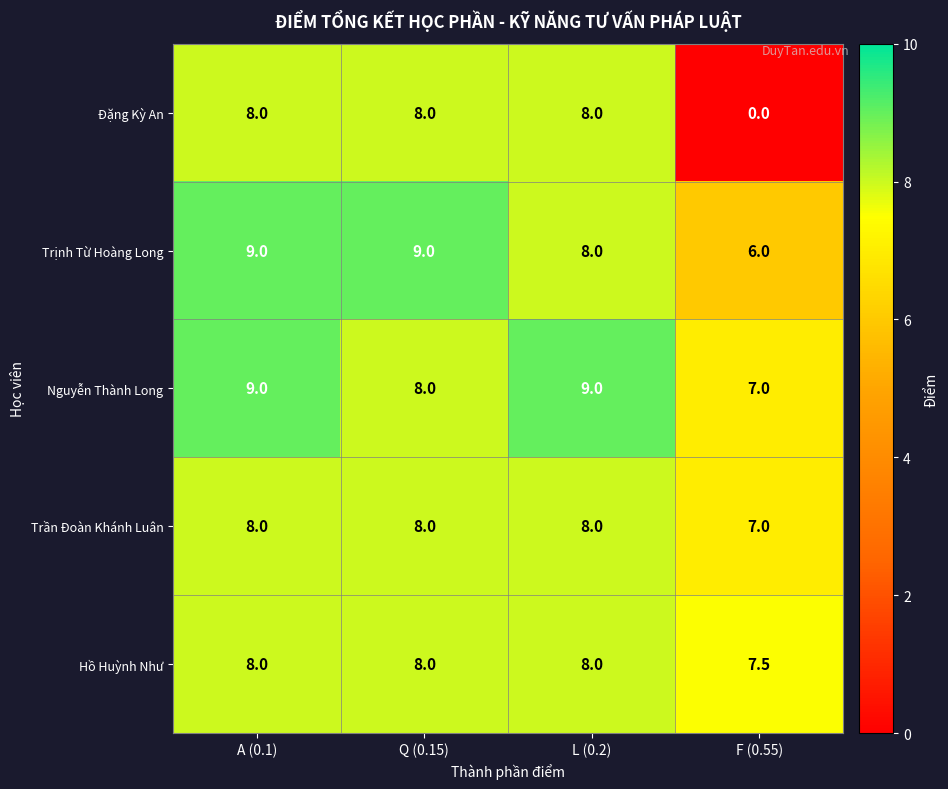

Which series changed the most between A (0.1) and Q (0.15)?

Nguyễn Thành Long